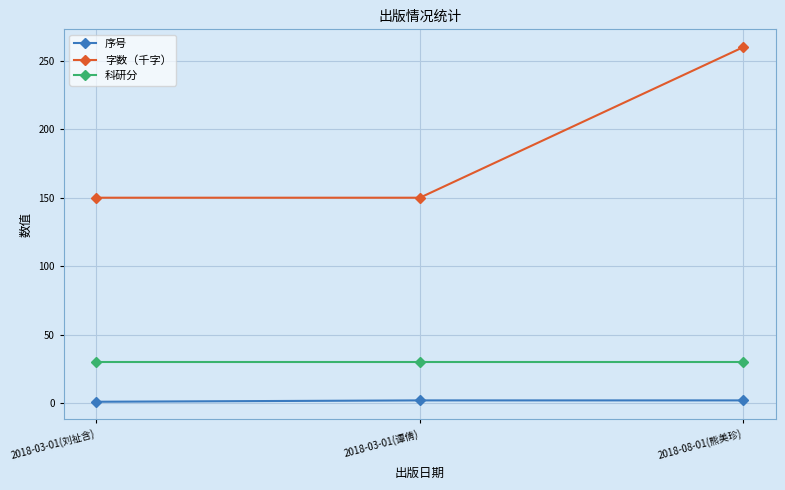

What is the difference between the highest and lowest values at 2018-03-01(刘祉含)?

149